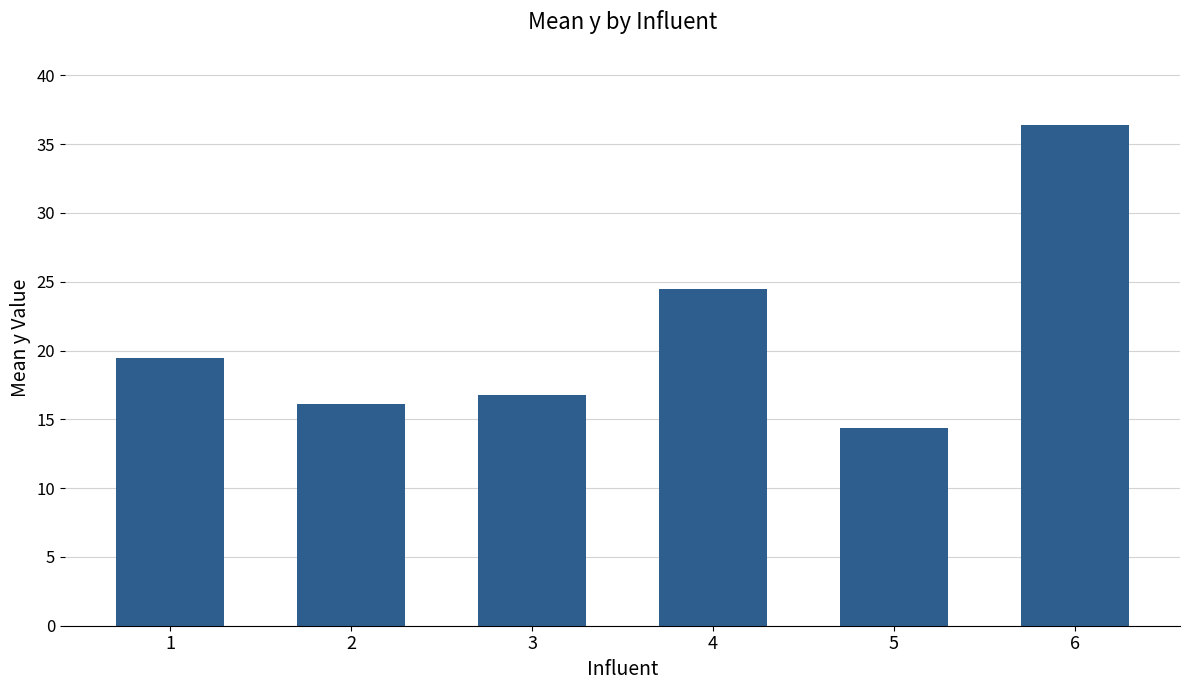

List the labels in order of value, largest first.

6, 4, 1, 3, 2, 5